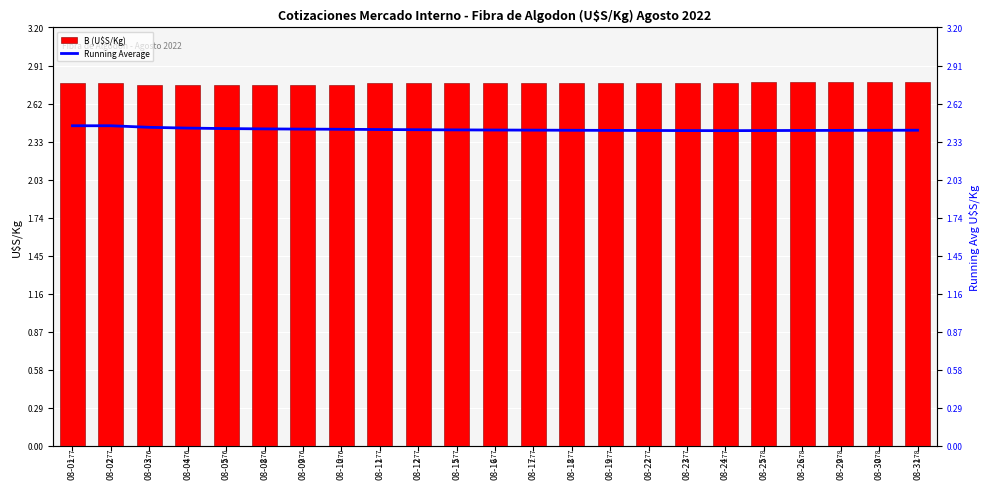

How many groups of bars are there?

23